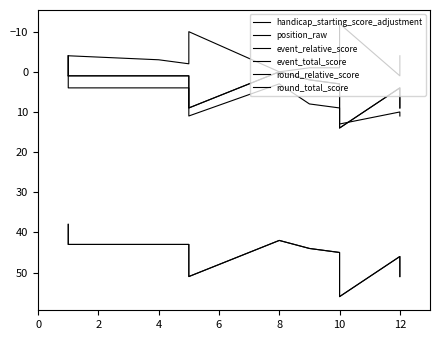

Where is the first local maximum for round_relative_score?

12